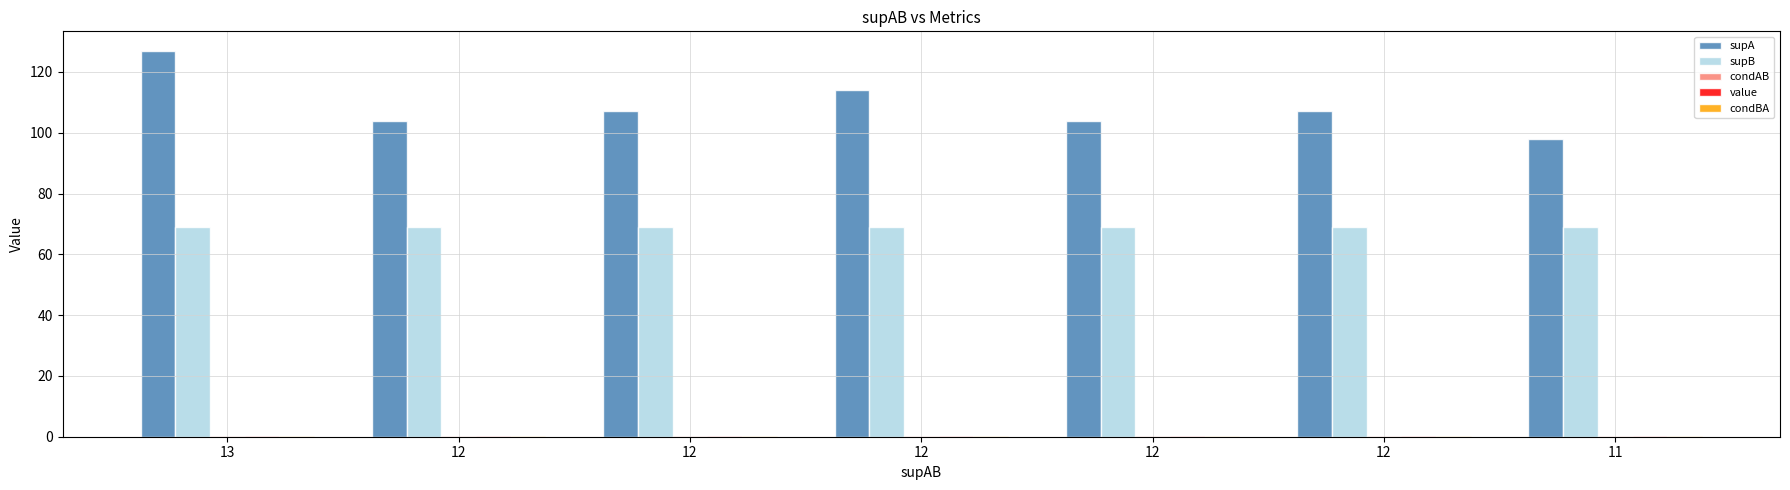

Reading left to right, transcribe all the data shown in this chart.

supA: 127.0	104.0	107.0	114.0	104.0	107.0	98.0
supB: 69.0	69.0	69.0	69.0	69.0	69.0	69.0
condAB: 0.1	0.1	0.1	0.1	0.1	0.1	0.1
value: 0.2	0.2	0.2	0.2	0.2	0.2	0.2
condBA: 0.2	0.2	0.2	0.2	0.2	0.2	0.2